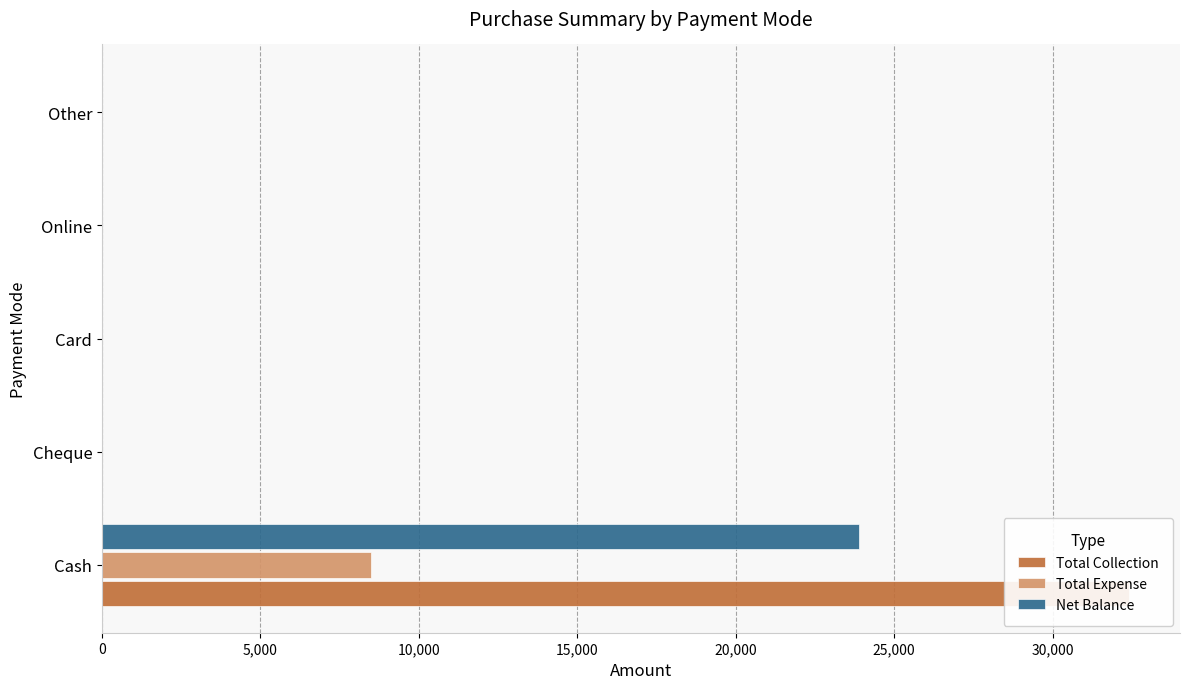

What is the sum of all Net Balance values?

23900